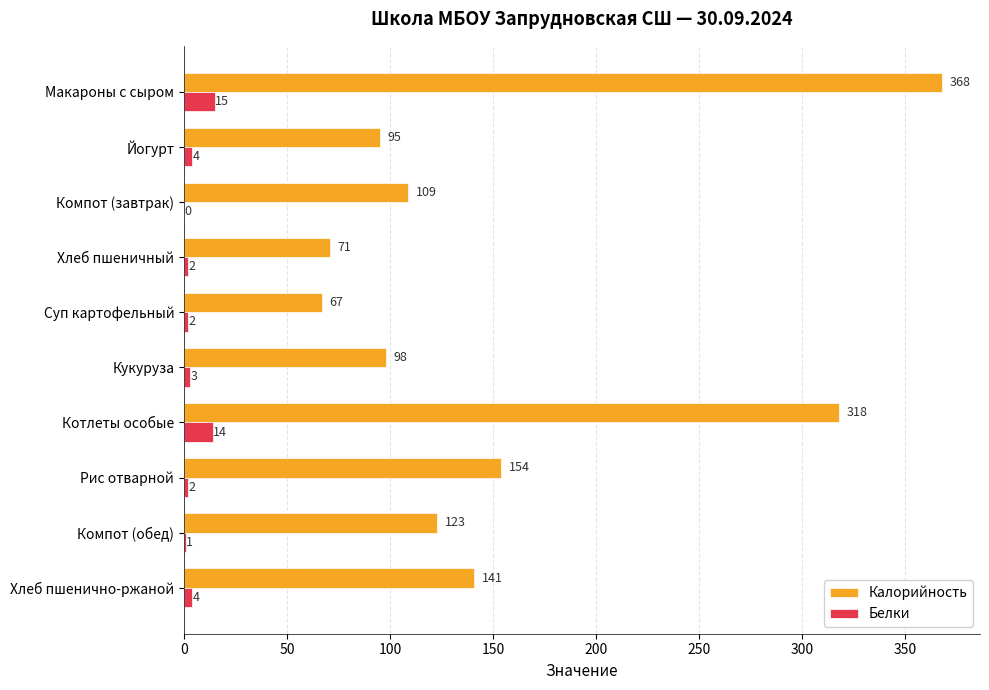

At which category is the sum across all series the highest?

Макароны с сыром